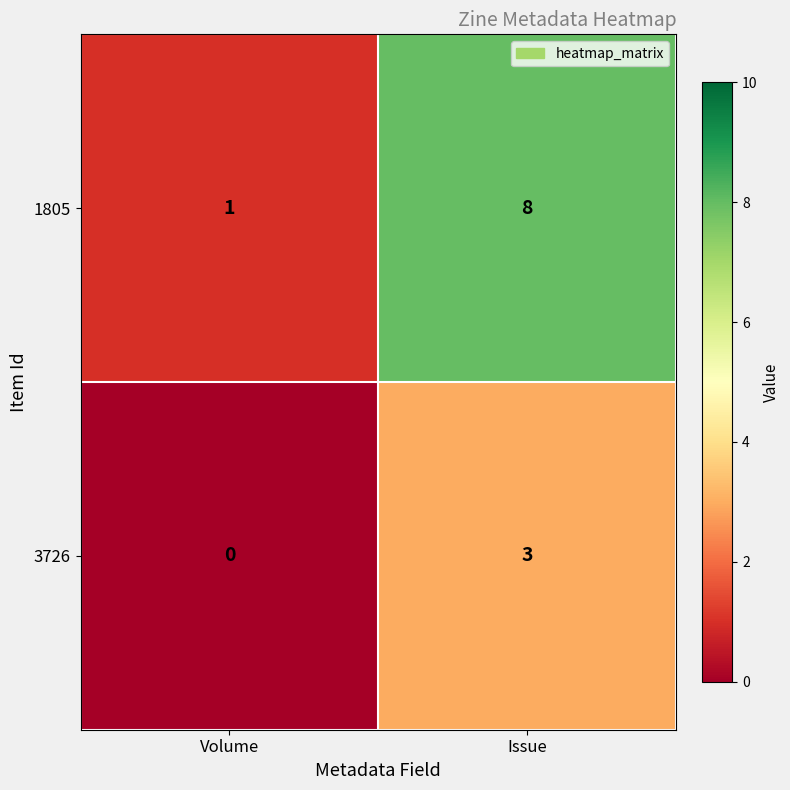

Count the number of categories in the chart.

2